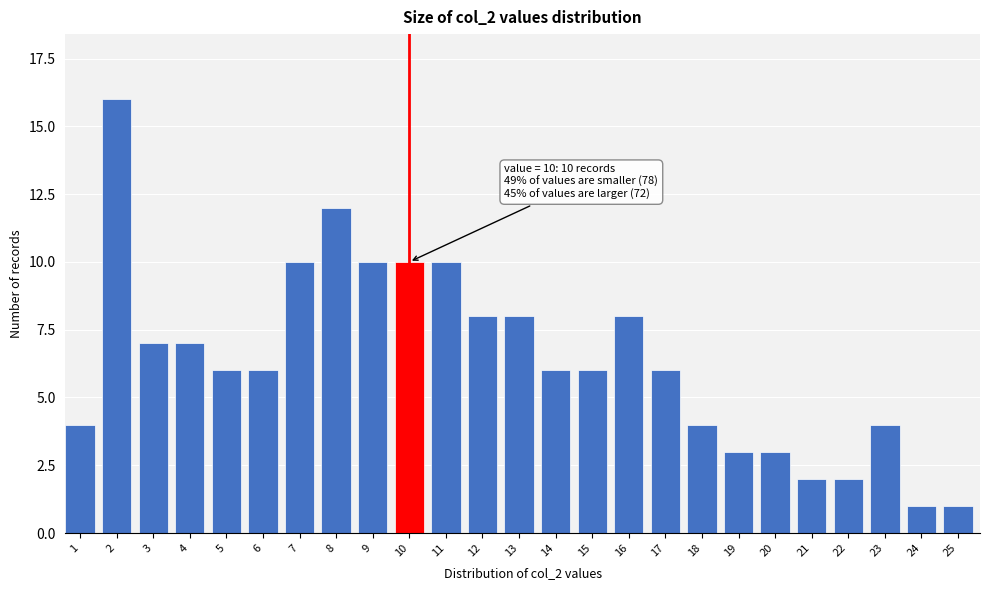

Reading left to right, what are all the values shown in this chart?

4	16	7	7	6	6	10	12	10	10	10	8	8	6	6	8	6	4	3	3	2	2	4	1	1